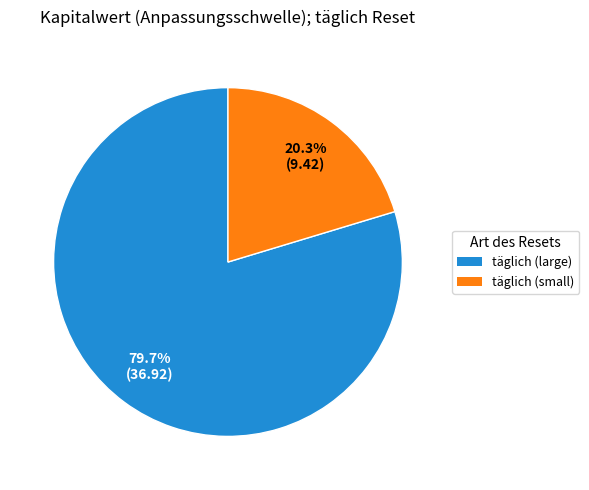

Is there a majority slice in this chart?

Yes